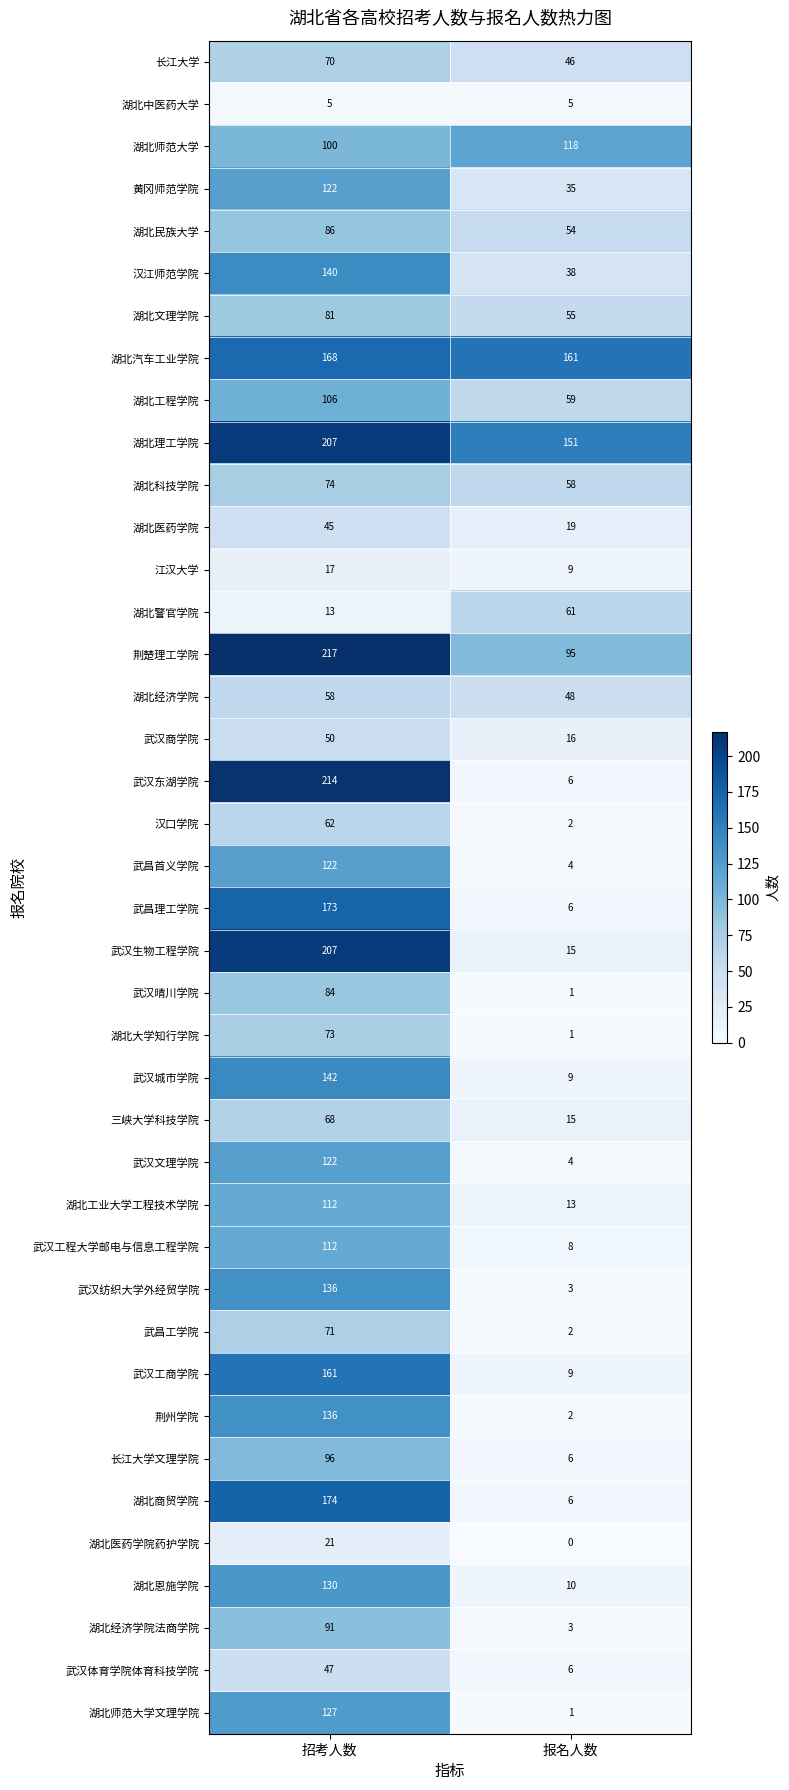

The value of 武汉体育学院体育科技学院 at 报名人数 is 6. True or false?

True